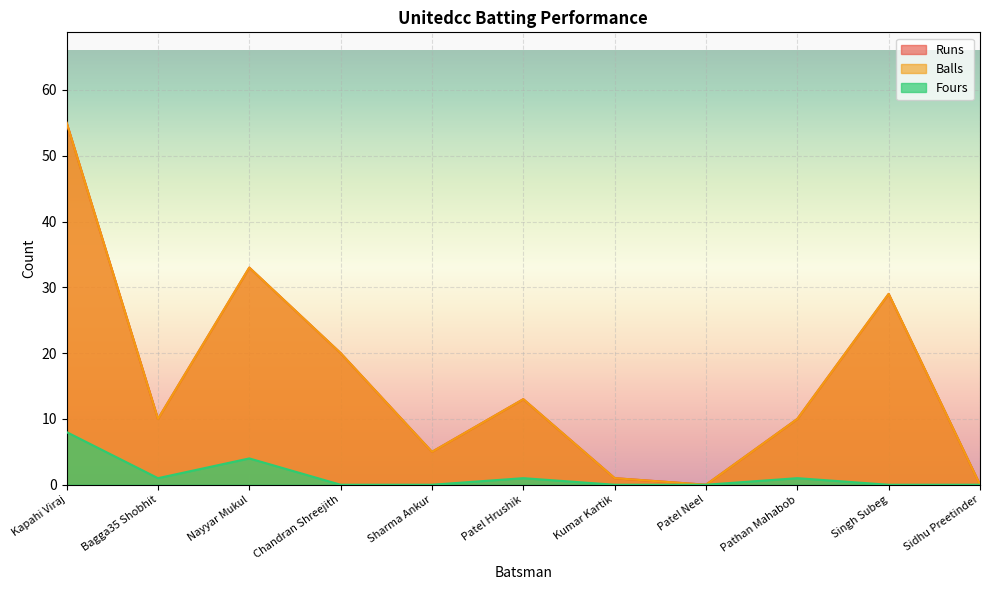

How many values in the Runs series exceed 10?

5